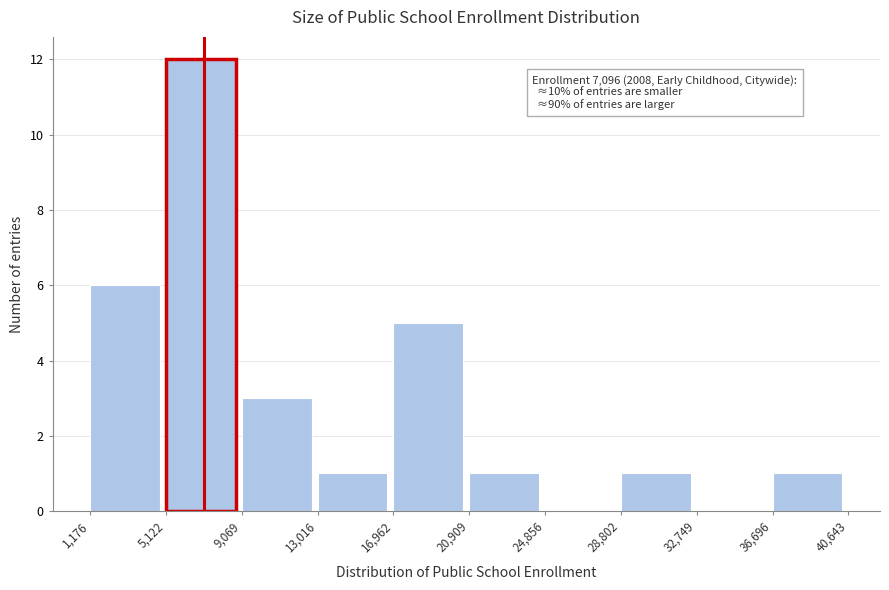

Which range on the x-axis has the tallest bar?

5,122 to 9,069